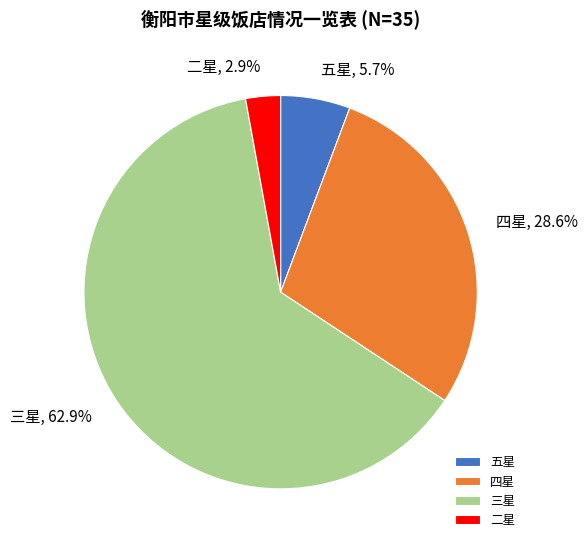

Which category has the smallest portion of the pie?

二星